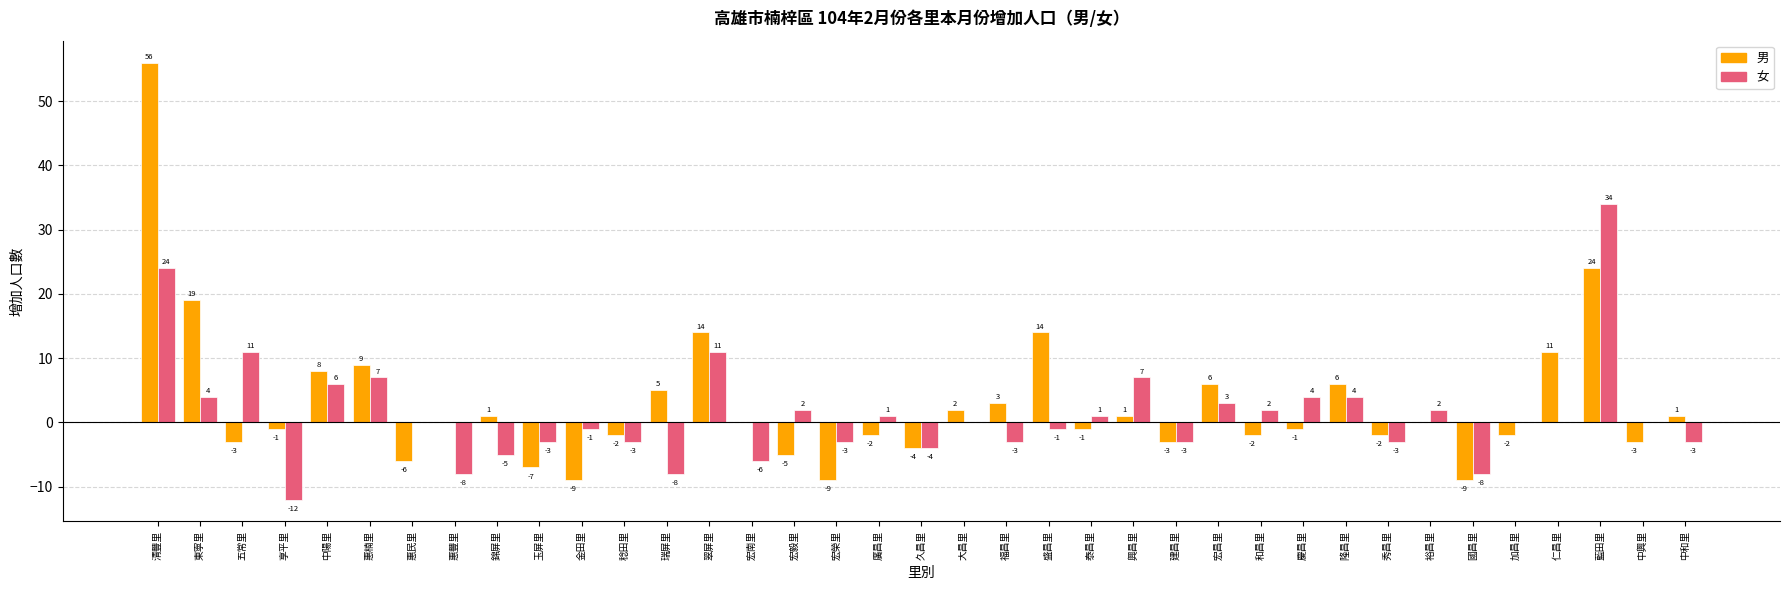

Is the value of 男 at 藍田里 greater than the value of 女 at 慶昌里?

Yes